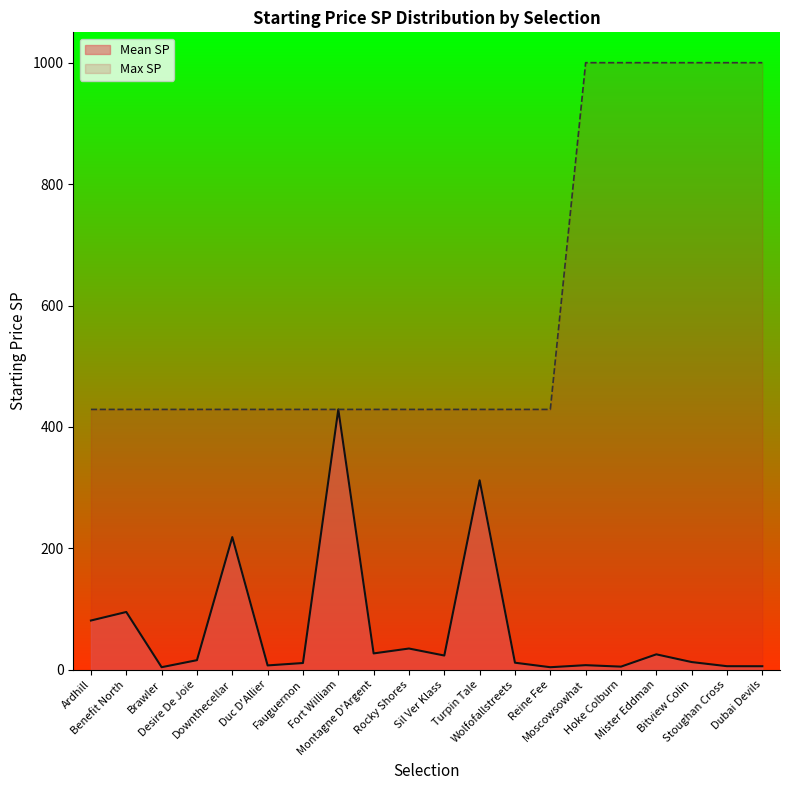

What is the highest value of the Mean SP series?

428.9